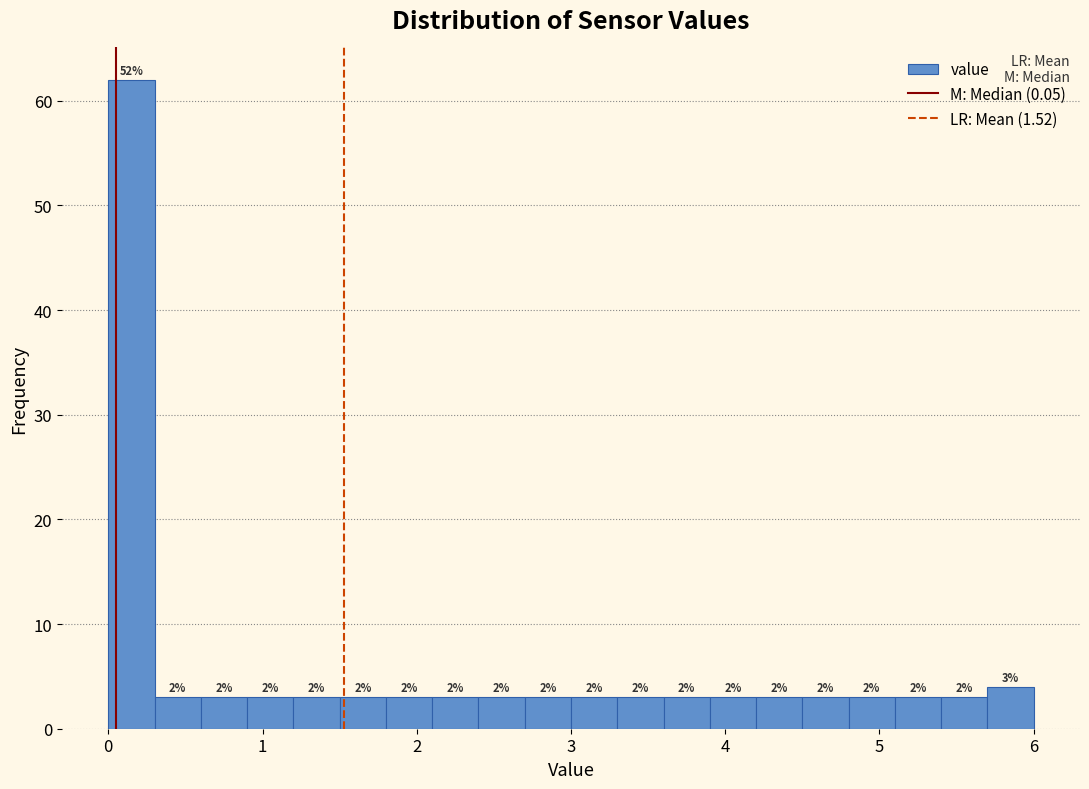

Around what value on the x-axis is the tallest bar? Give the approximate position of its centre, as read against the axis.

0.2